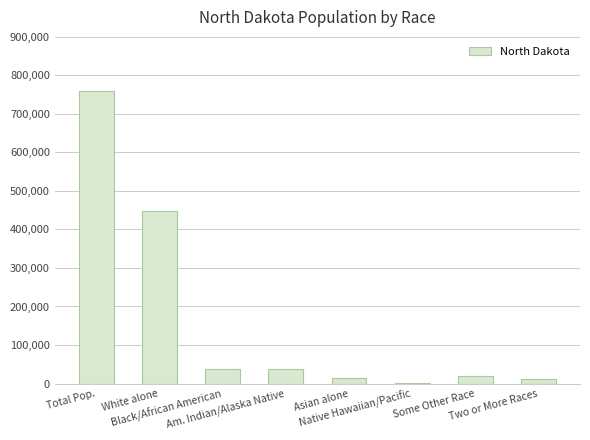

Is it true that the value at Am. Indian/Alaska Native is 63942?

False